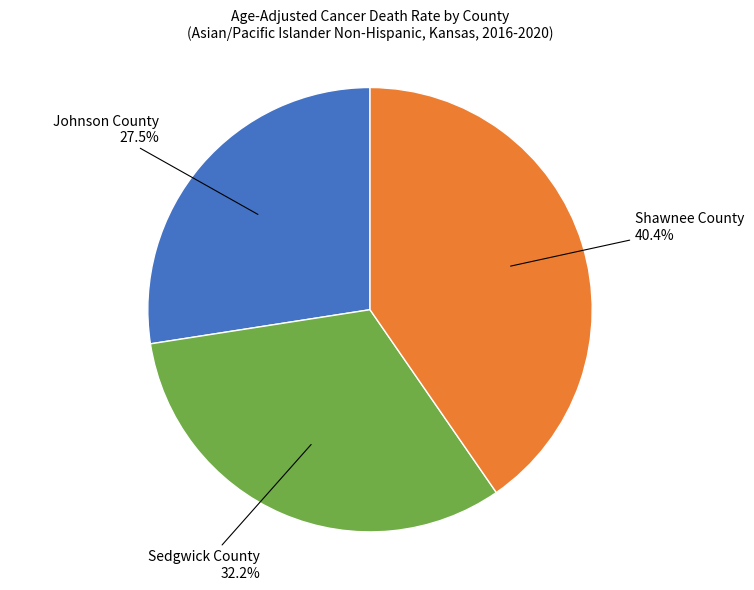

Is there a majority slice in this chart?

No